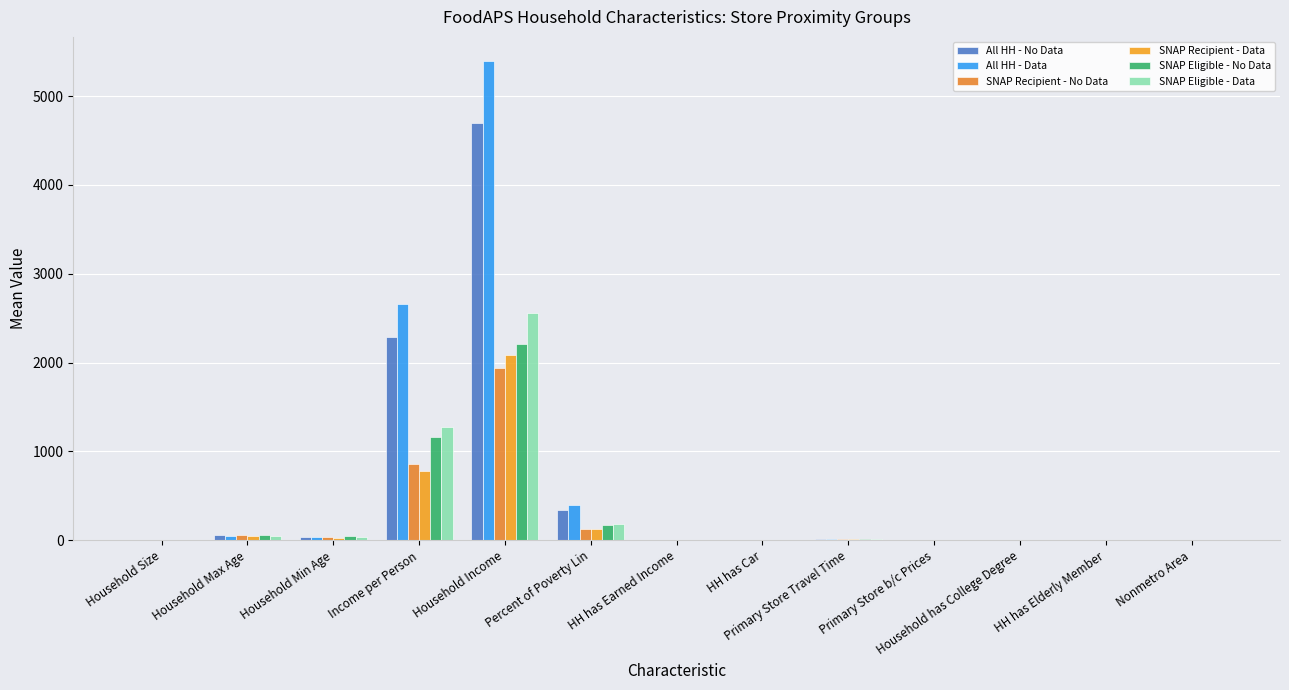

What are all the series names shown in the legend?

All HH - No Data, All HH - Data, SNAP Recipient - No Data, SNAP Recipient - Data, SNAP Eligible - No Data, SNAP Eligible - Data